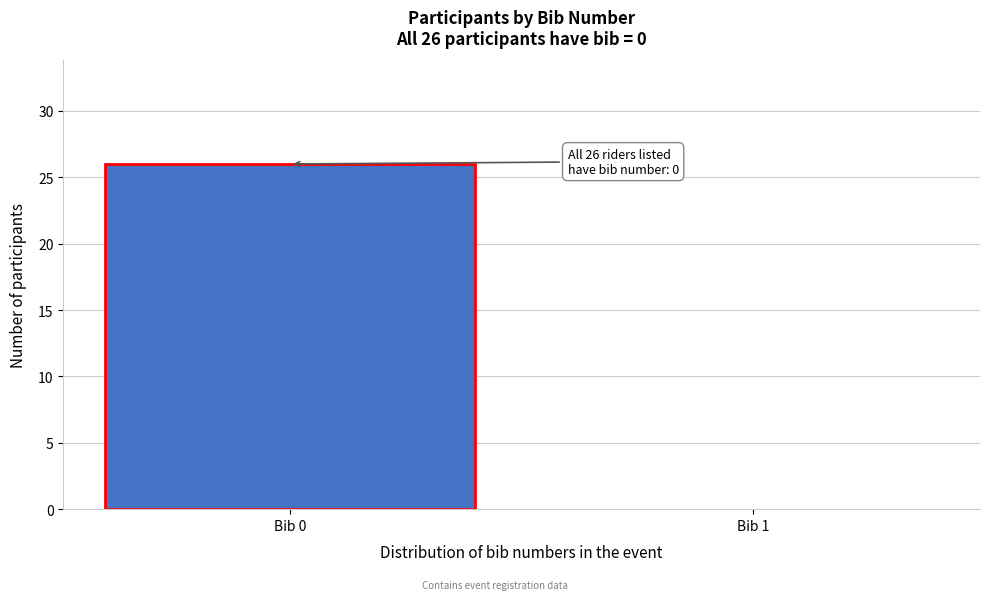

Reading left to right, list all the values displayed in this chart.

Bib 0=26	Bib 1=0